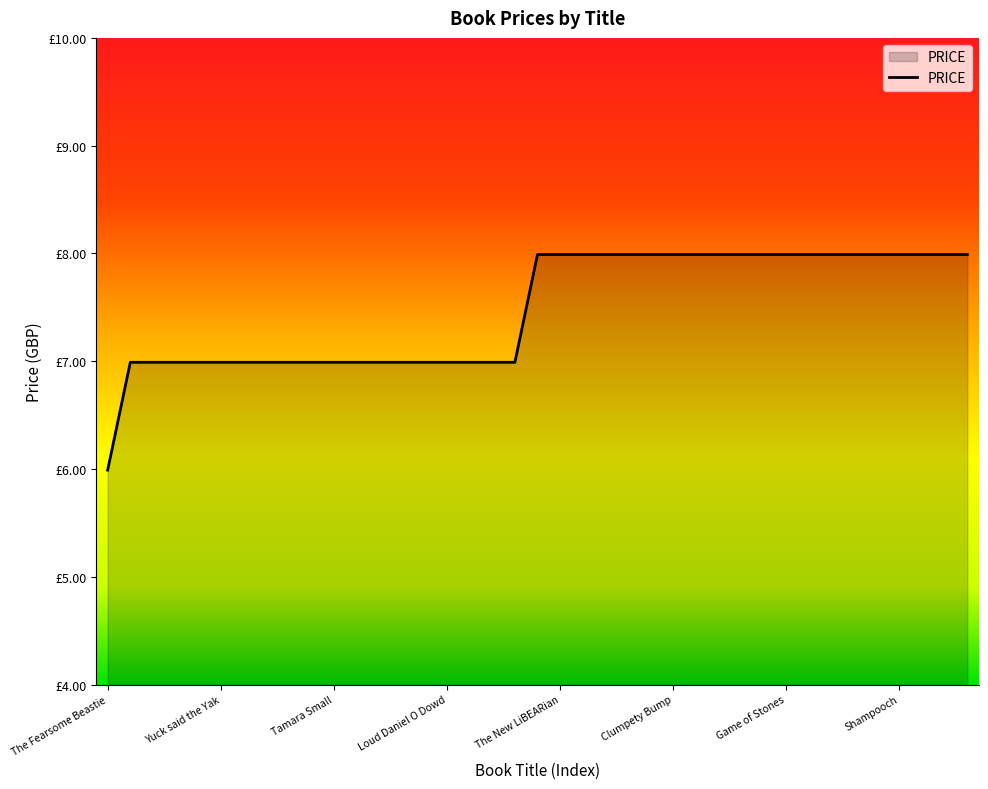

Does the chart display data point markers on the line(s)?

No